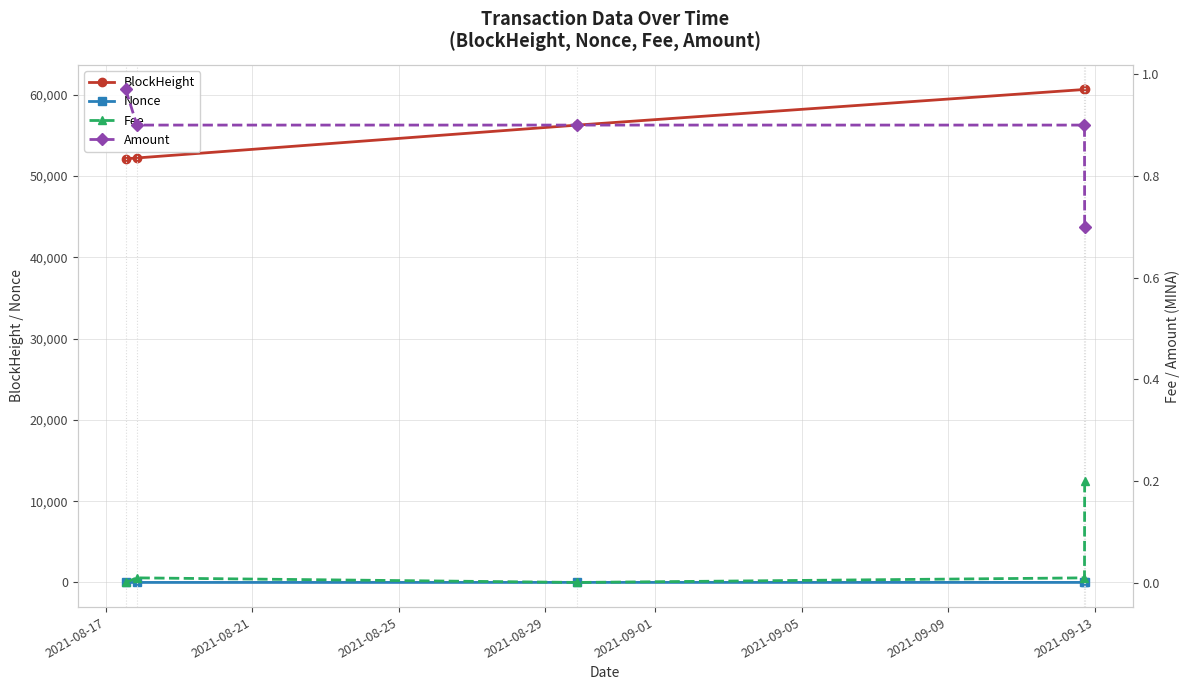

True or false: BlockHeight and Amount intersect in this chart.

False